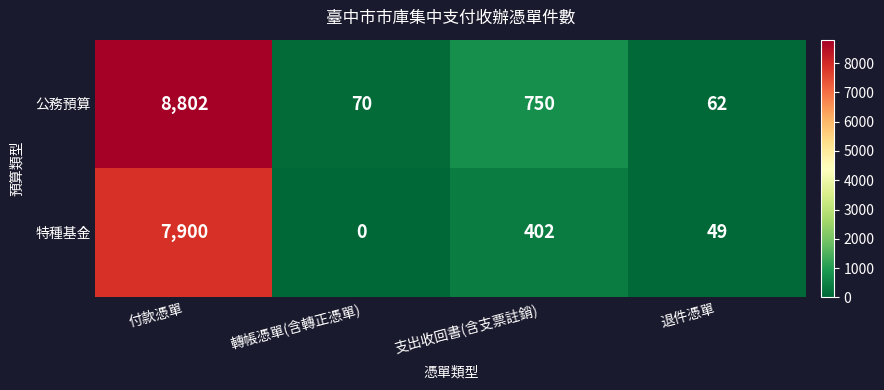

The value of 公務預算 at 轉帳憑單(含轉正憑單) is 100. True or false?

False